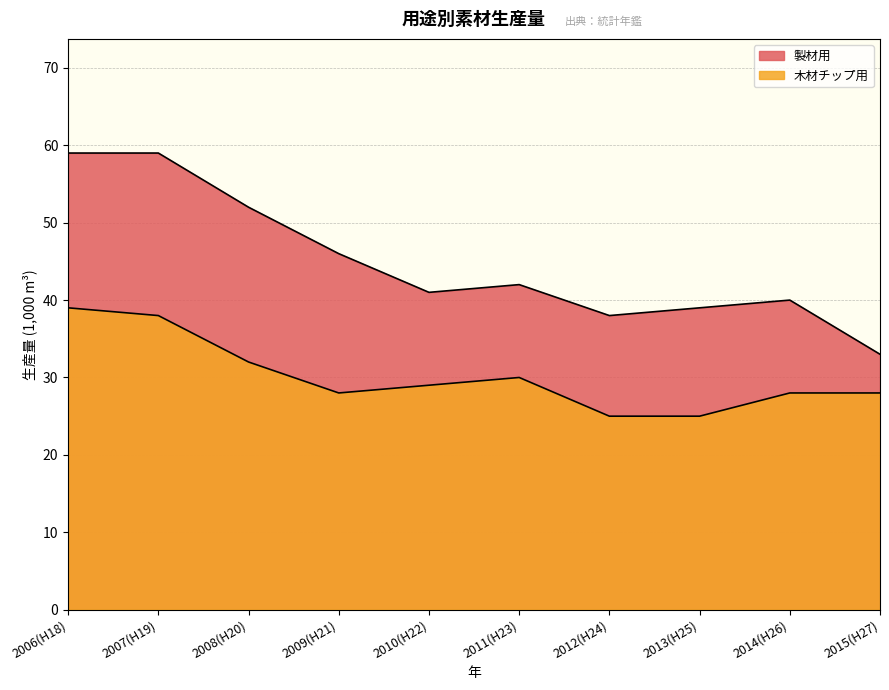

Rank the series at 2013(H25) from lowest to highest value.

木材チップ用, 製材用